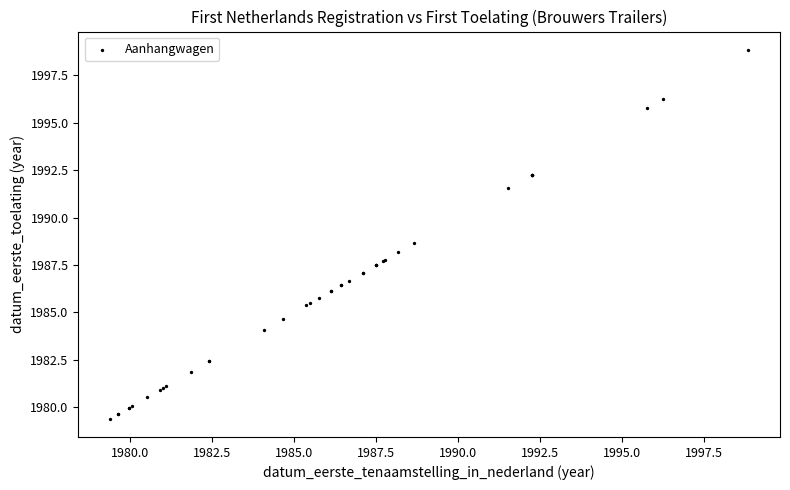

What Y value in the scatter plot is closest to 1989?

1988.7